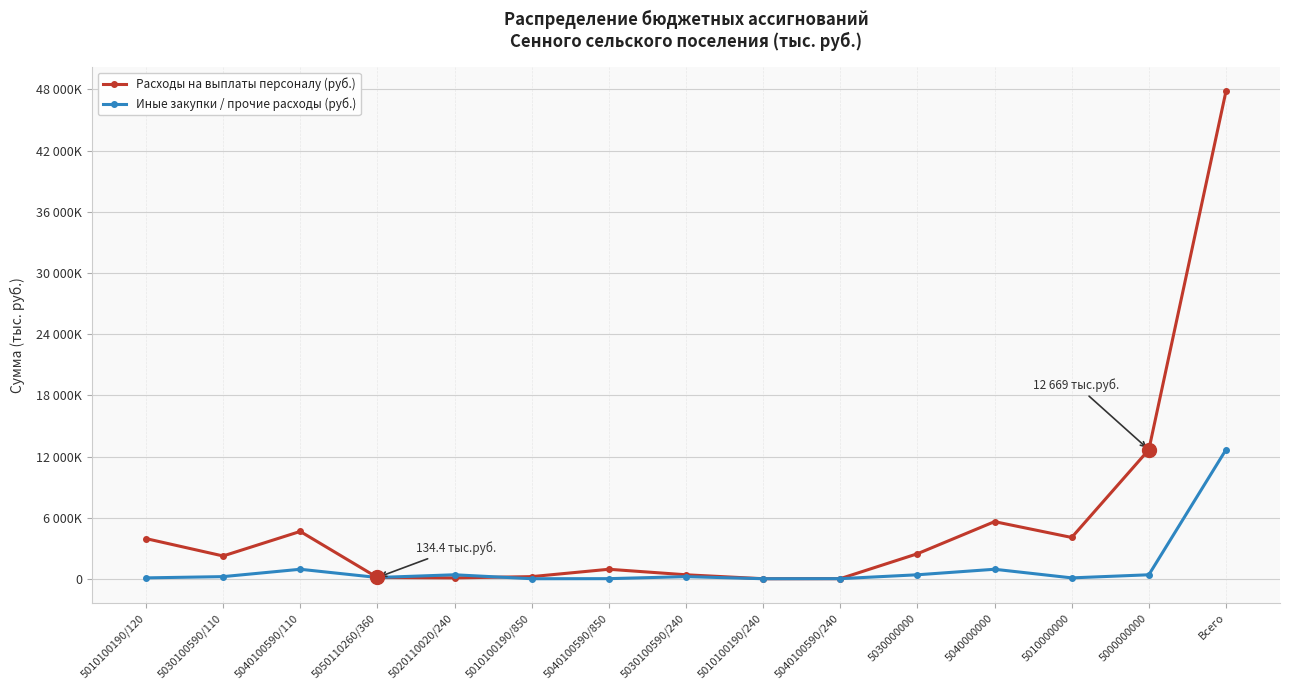

What is the difference between the maximum and minimum values in the Расходы на выплаты персоналу (руб.) series?

47820.7